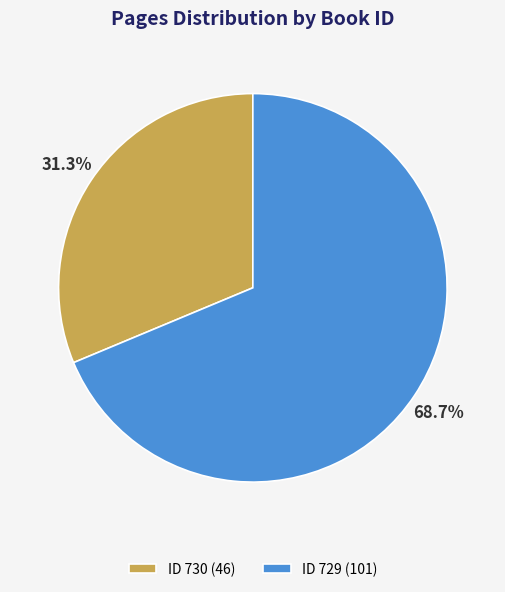

Which category has the smallest portion of the pie?

ID 730 (46)